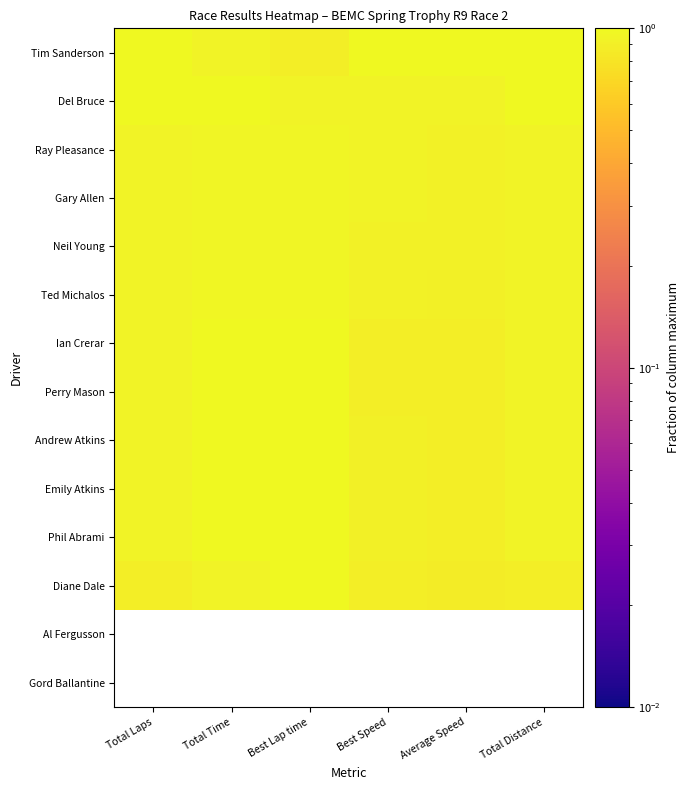

The value of Tim Sanderson at Total Distance is 1.0. True or false?

True